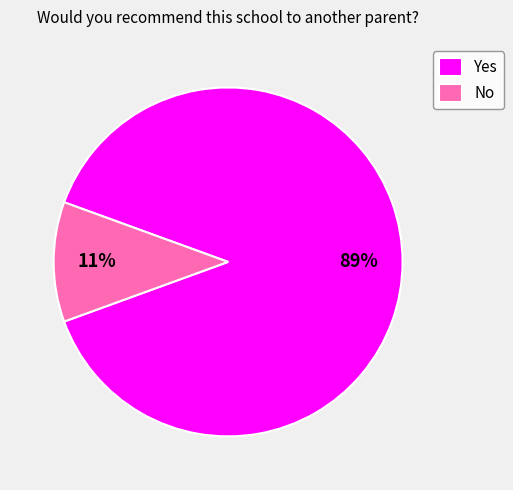

The Yes slice represents 96% of the pie. True or false?

False